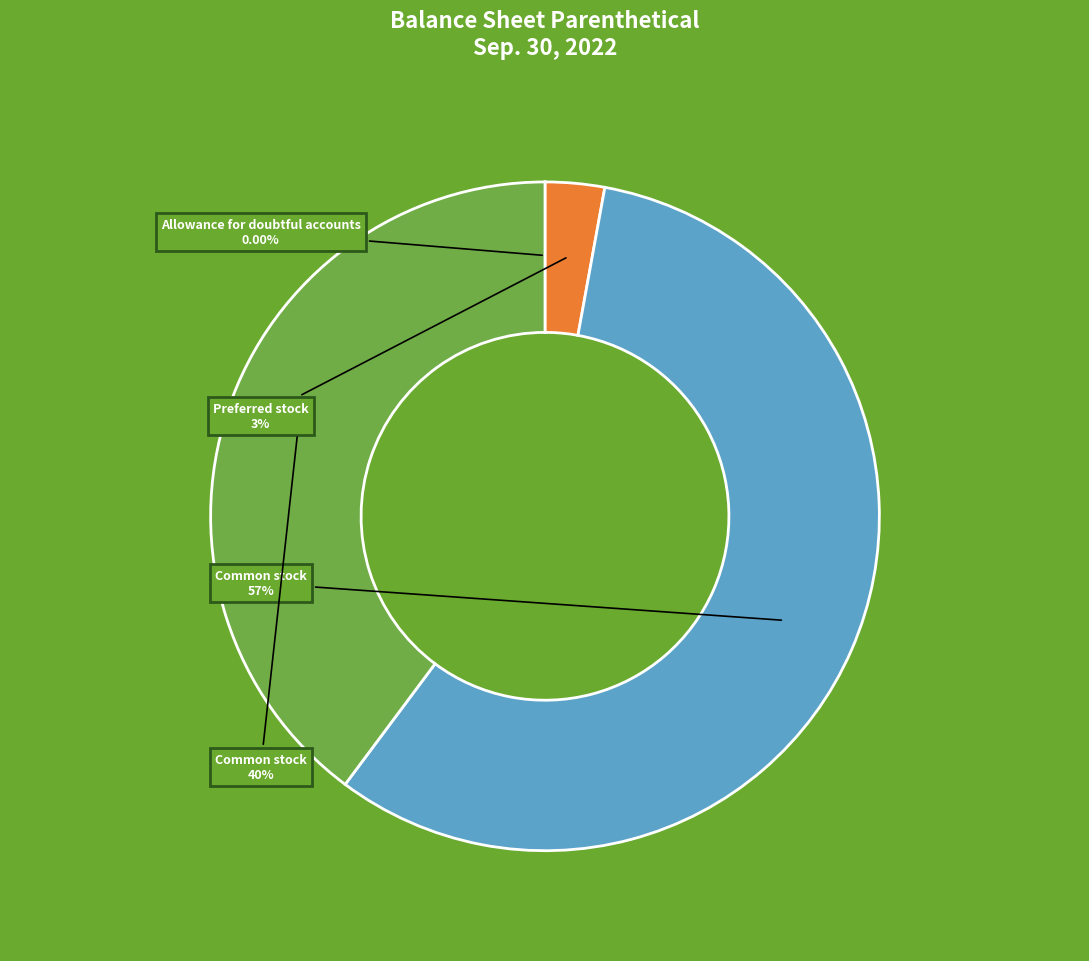

Between Preferred stock, issued and Common stock, issued, which is larger?

Common stock, issued